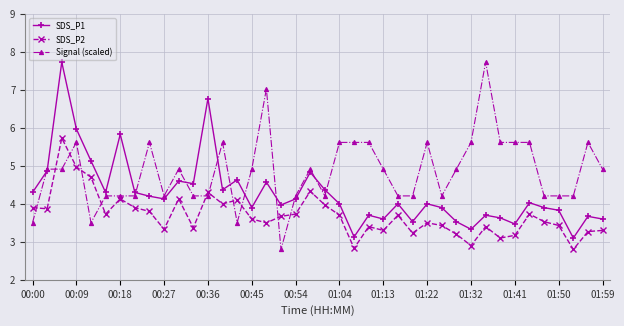

What is the greatest value displayed?

7.7